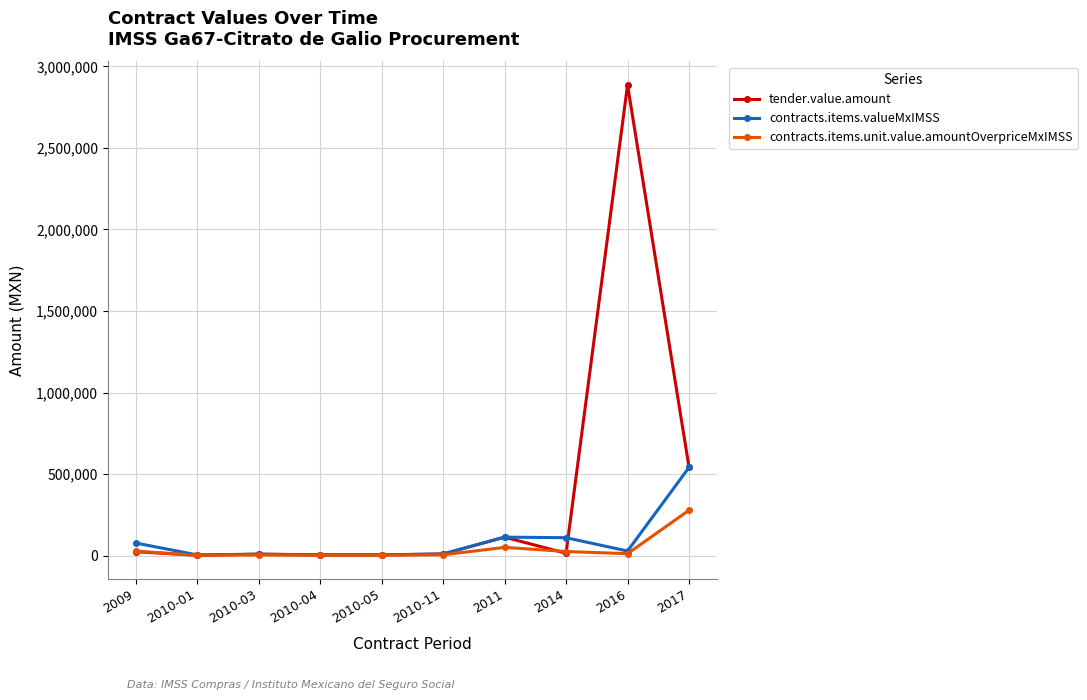

Is the value of contracts.items.valueMxIMSS at 2016 greater than the value of tender.value.amount at 2011?

No